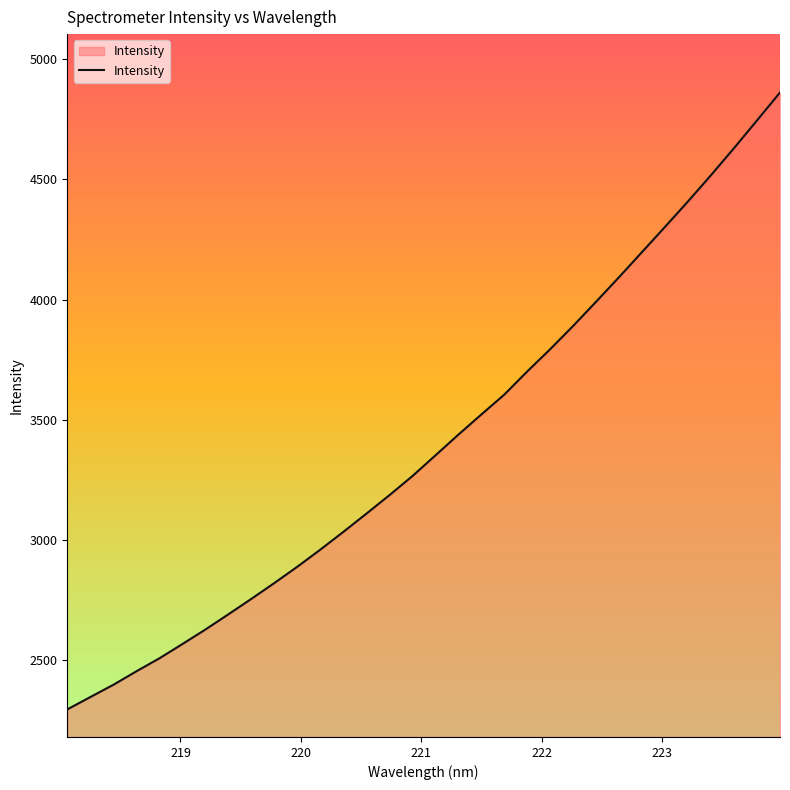

Reading left to right, what are all the values shown in this chart?

2294.4	2345.8	2396.7	2452.8	2506.8	2566.3	2626.7	2690.1	2754.5	2820.4	2888.3	2959.4	3033.3	3108.9	3185.7	3265.1	3351.2	3437.6	3521.6	3604.4	3701.0	3793.8	3890.6	3991.5	4093.8	4198.3	4303.0	4408.8	4518.0	4630.1	4745.4	4861.3